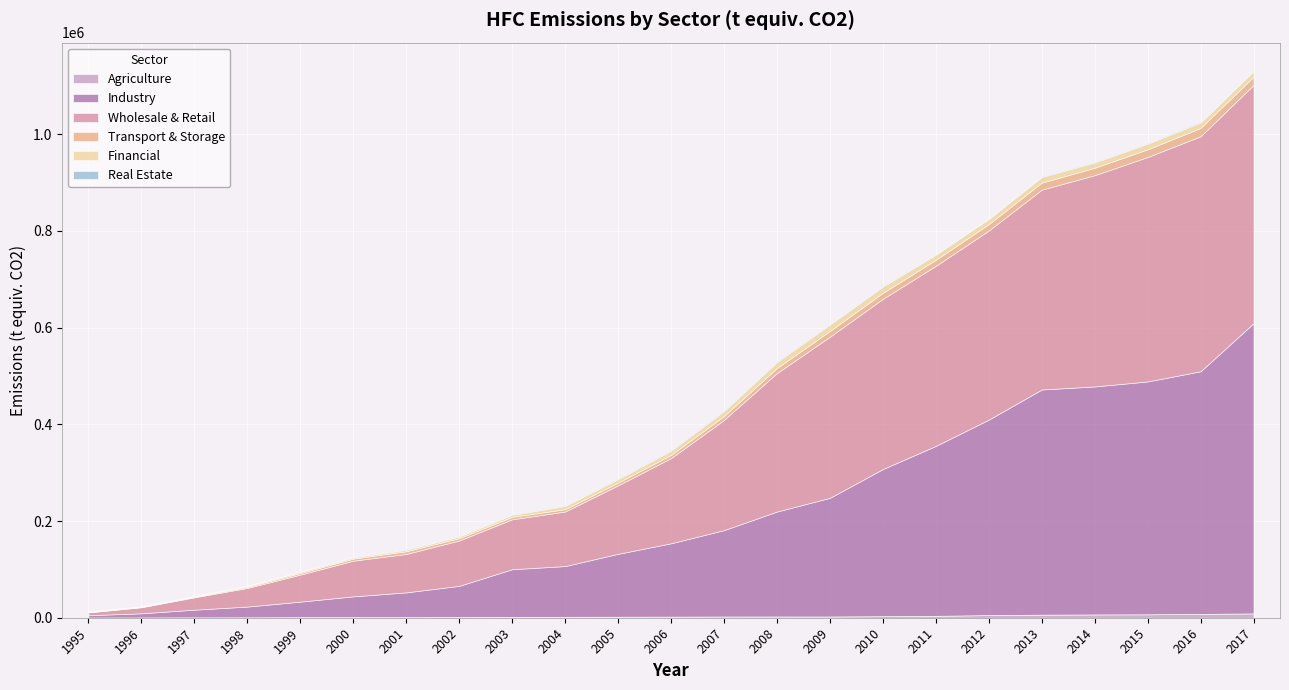

At which category does the chart reach its minimum across all series?

1995